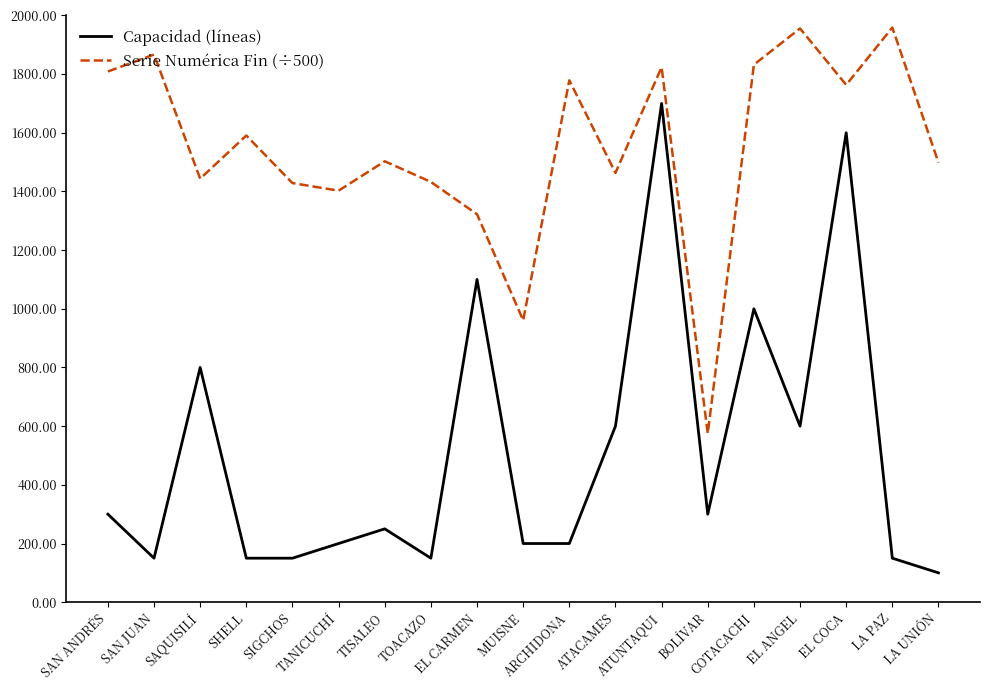

What position from the right is EL CARMEN?

11